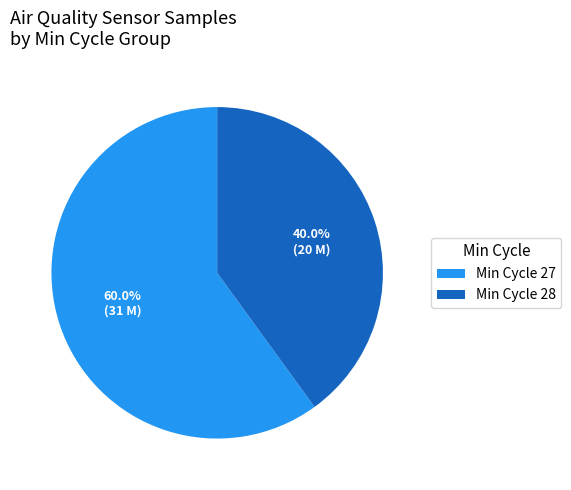

Which has a higher value, Min Cycle 28 or Min Cycle 27?

Min Cycle 27